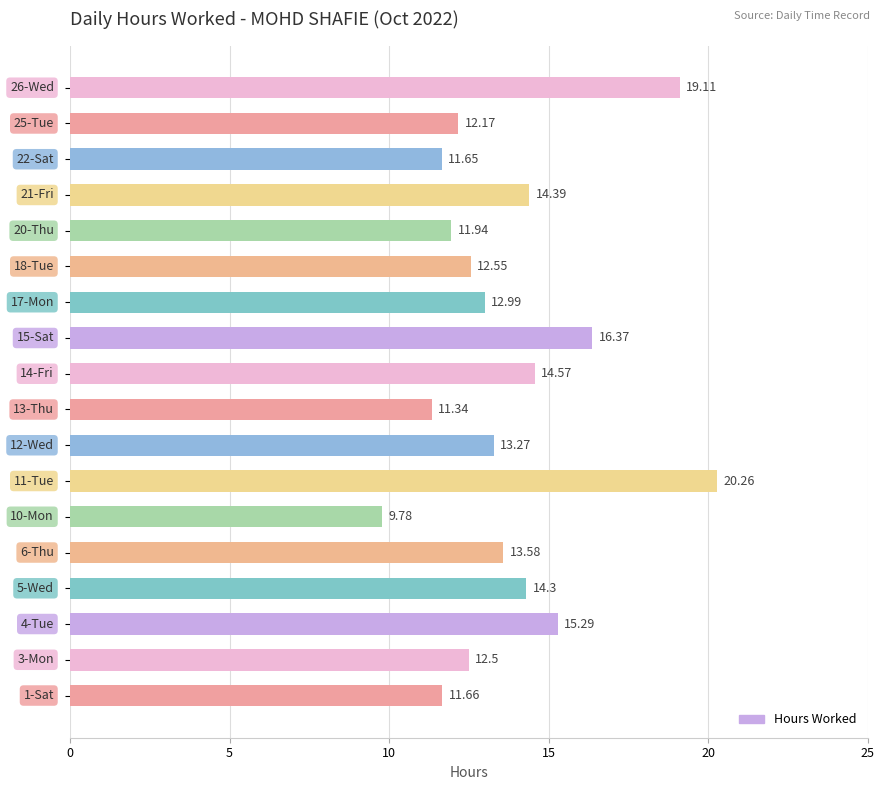

What is the average value?

13.8